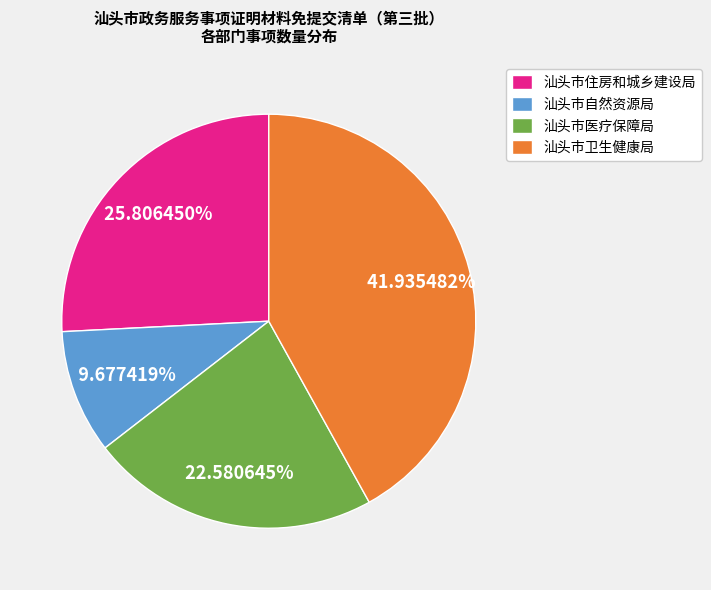

Which category has the biggest portion of the pie?

汕头市卫生健康局